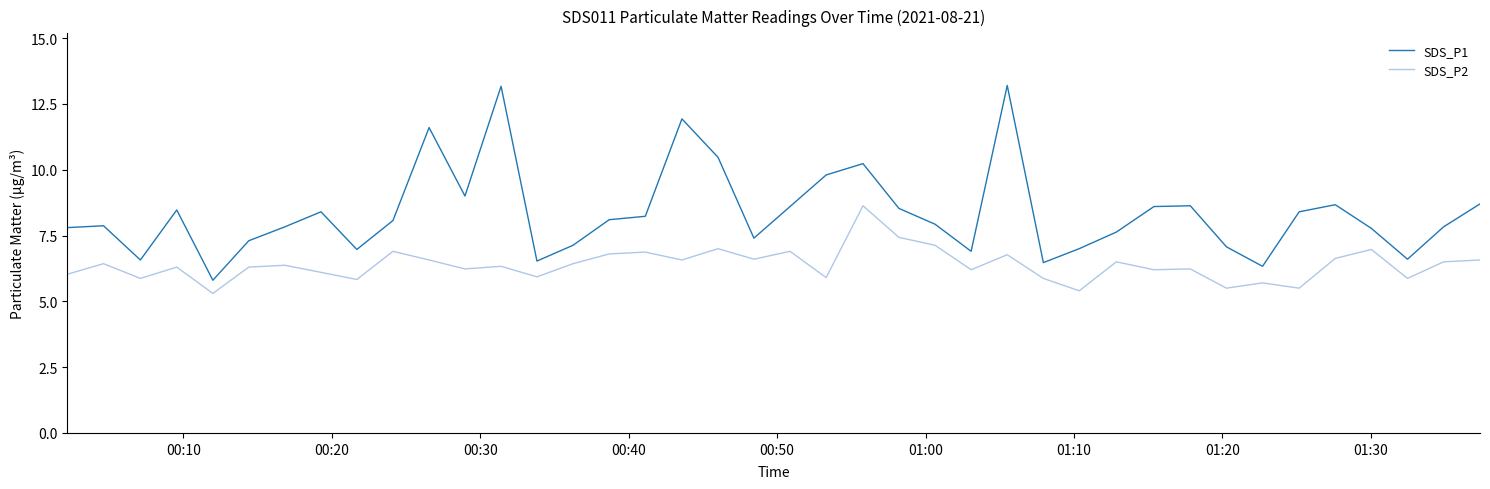

Which series has the largest total across all categories?

SDS_P1